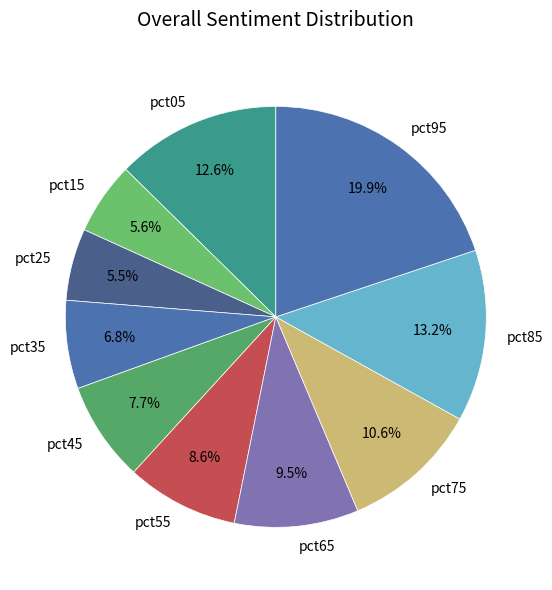

Count the number of slices in the pie.

10